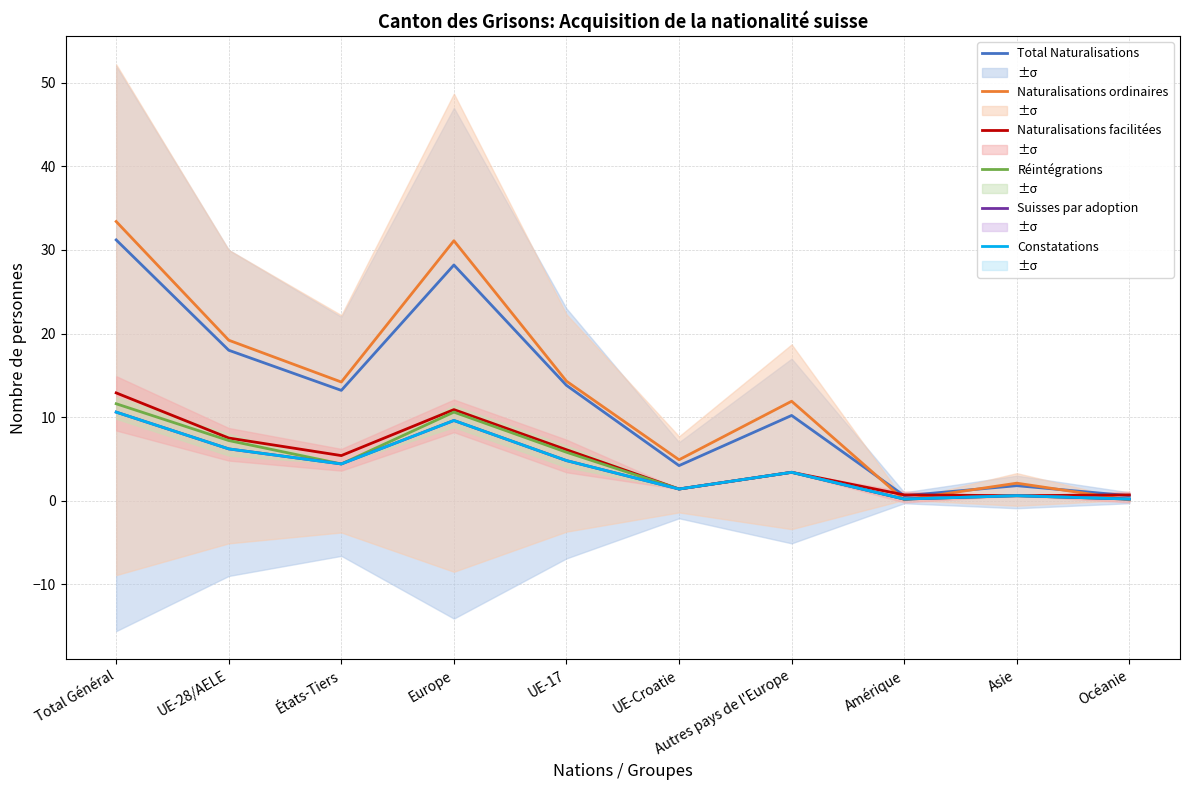

What is the value of the Naturalisations ordinaires point at the 8th from the left?

0.1